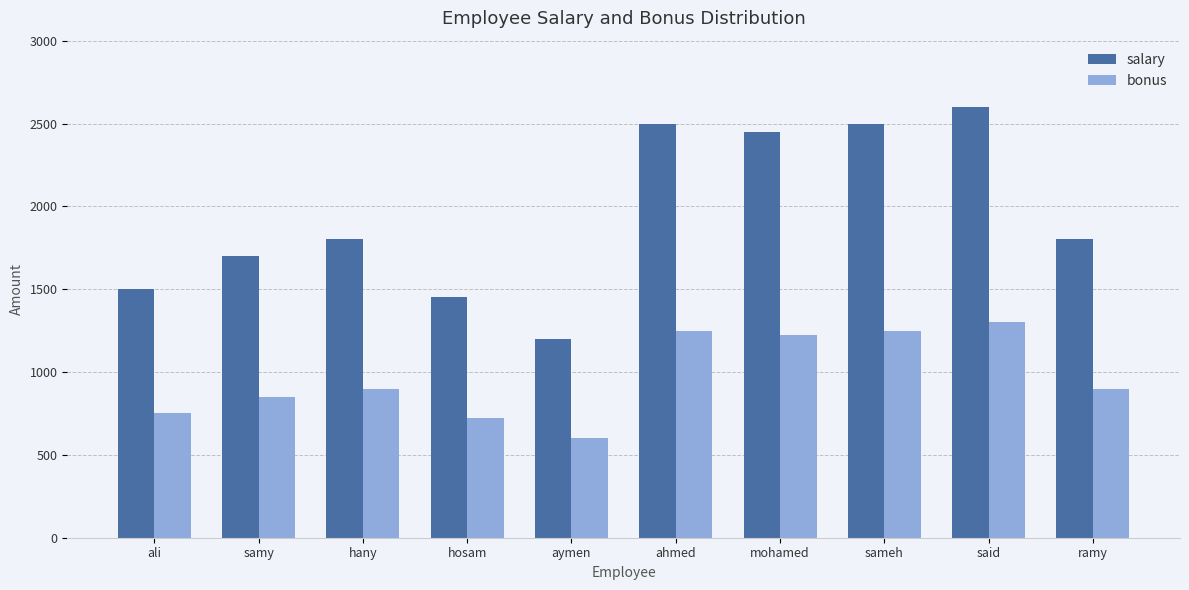

The value of bonus at samy is 1247. True or false?

False